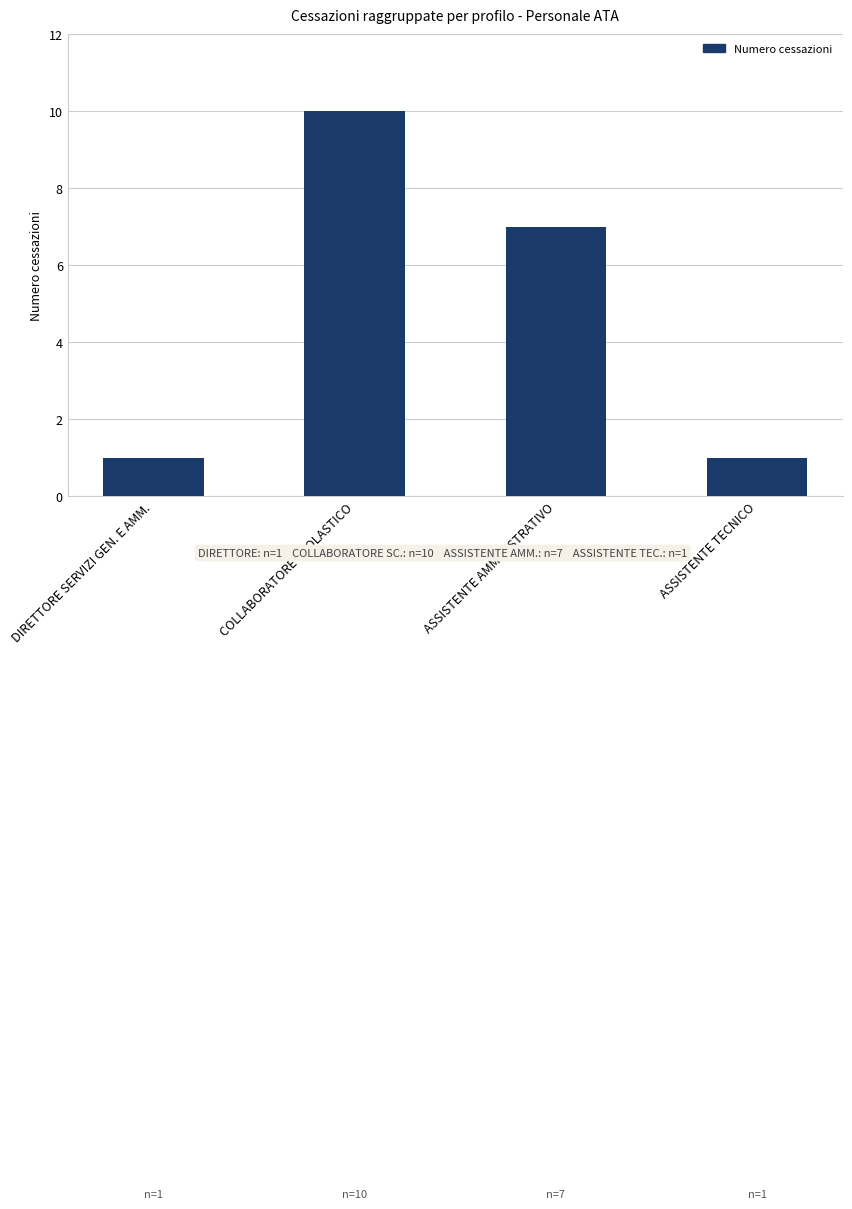

What is the sum of the values at ASSISTENTE AMMINISTRATIVO and COLLABORATORE SCOLASTICO?

17